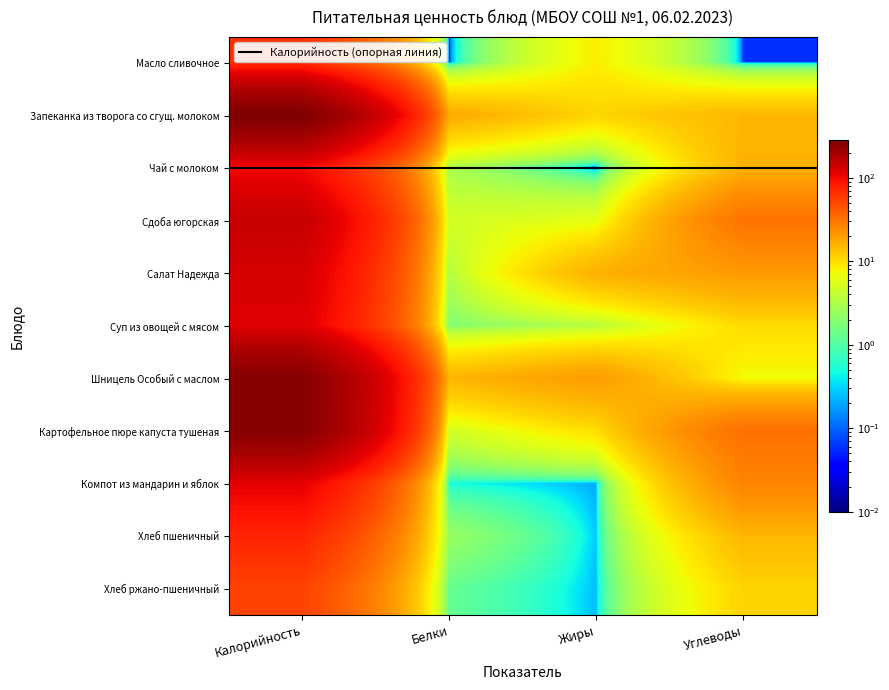

Reading left to right, extract all data points from this chart.

Масло сливочное: Калорийность=66.0	Белки=0.0	Жиры=8.3	Углеводы=0.1
Запеканка из творога со сгущ. молоком: Калорийность=280.0	Белки=17.3	Жиры=10.9	Углеводы=15.1
Чай с молоком: Калорийность=98.8	Белки=3.0	Жиры=0.0	Углеводы=15.9
Сдоба югорская: Калорийность=147.0	Белки=4.9	Жиры=6.2	Углеводы=31.6
Салат Надежда: Калорийность=127.0	Белки=3.2	Жиры=16.2	Углеводы=20.6
Суп из овощей с мясом: Калорийность=117.0	Белки=1.8	Жиры=3.4	Углеводы=10.2
Шницель Особый с маслом: Калорийность=258.0	Белки=15.3	Жиры=20.4	Углеводы=7.1
Картофельное пюре капуста тушеная: Калорийность=258.0	Белки=4.8	Жиры=9.9	Углеводы=32.8
Компот из мандарин и яблок: Калорийность=111.0	Белки=0.5	Жиры=0.2	Углеводы=26.1
Хлеб пшеничный: Калорийность=74.0	Белки=2.4	Жиры=0.3	Углеводы=15.1
Хлеб ржано-пшеничный: Калорийность=53.0	Белки=1.3	Жиры=0.2	Углеводы=11.0